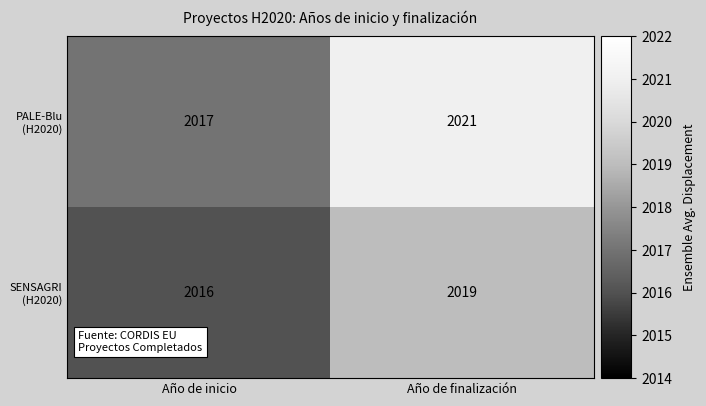

What is the average value of the SENSAGRI (H2020) series?

2018